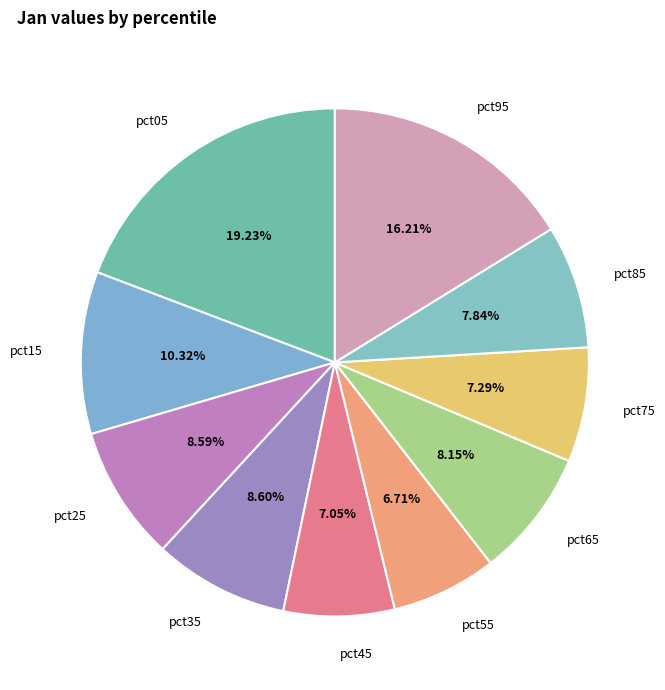

Which has a higher value, pct65 or pct75?

pct65